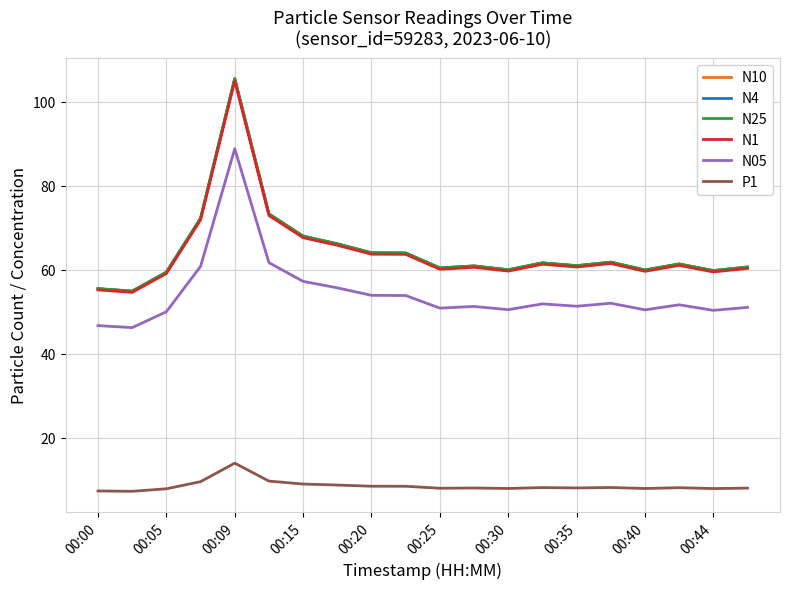

What are all the series names shown in the legend?

N10, N4, N25, N1, N05, P1